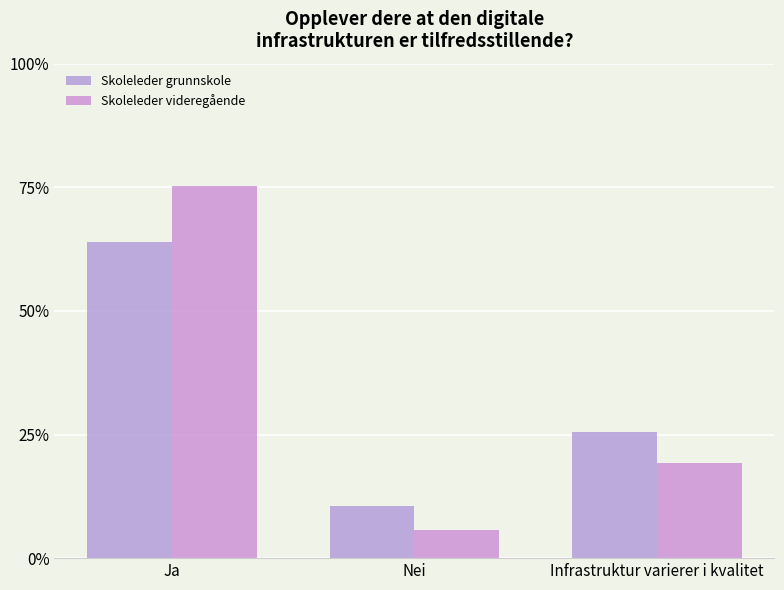

What is the difference between the maximum and second lowest values in the Skoleleder videregående series?

0.6